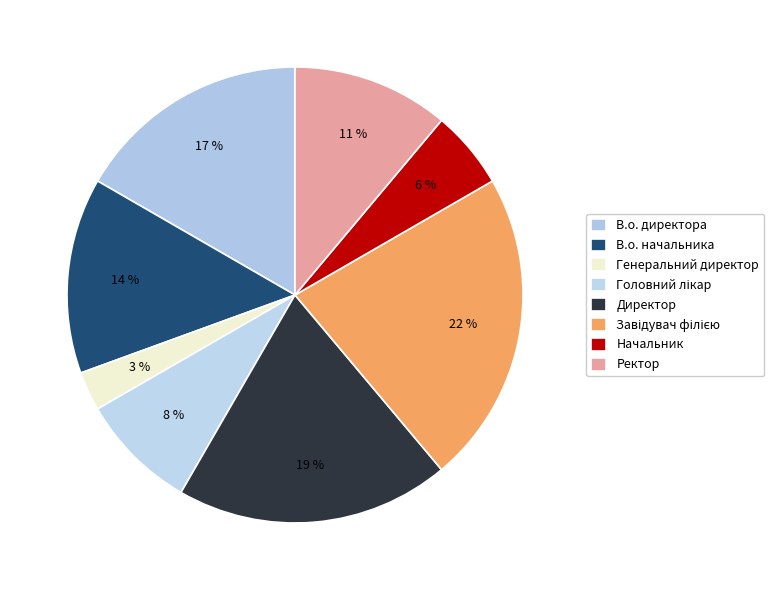

Which category has the biggest portion of the pie?

Завідувач філією